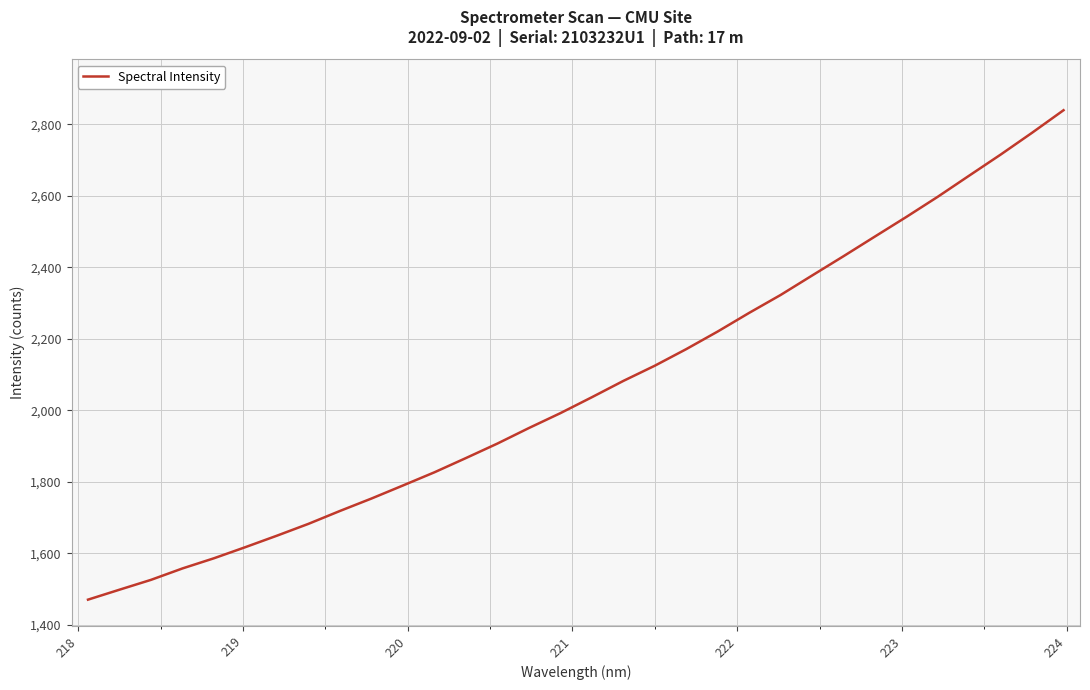

What is the smallest value displayed?

1470.2